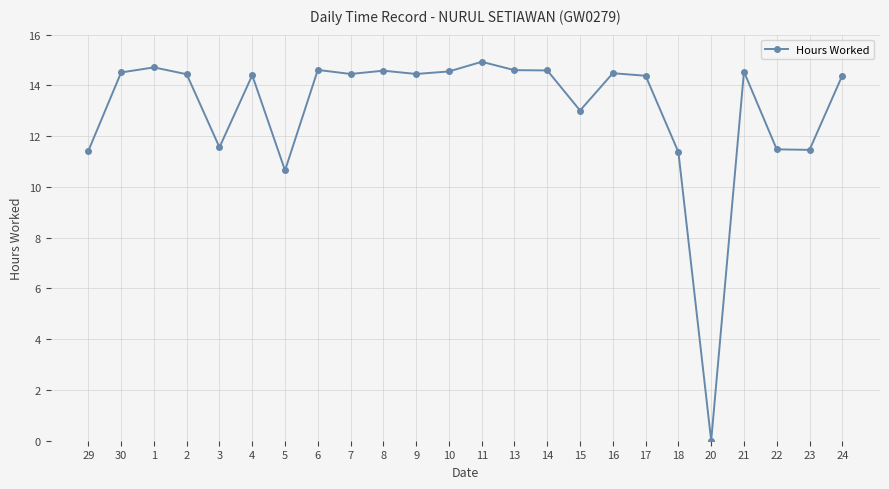

At which category does the data reach its first local valley?

3